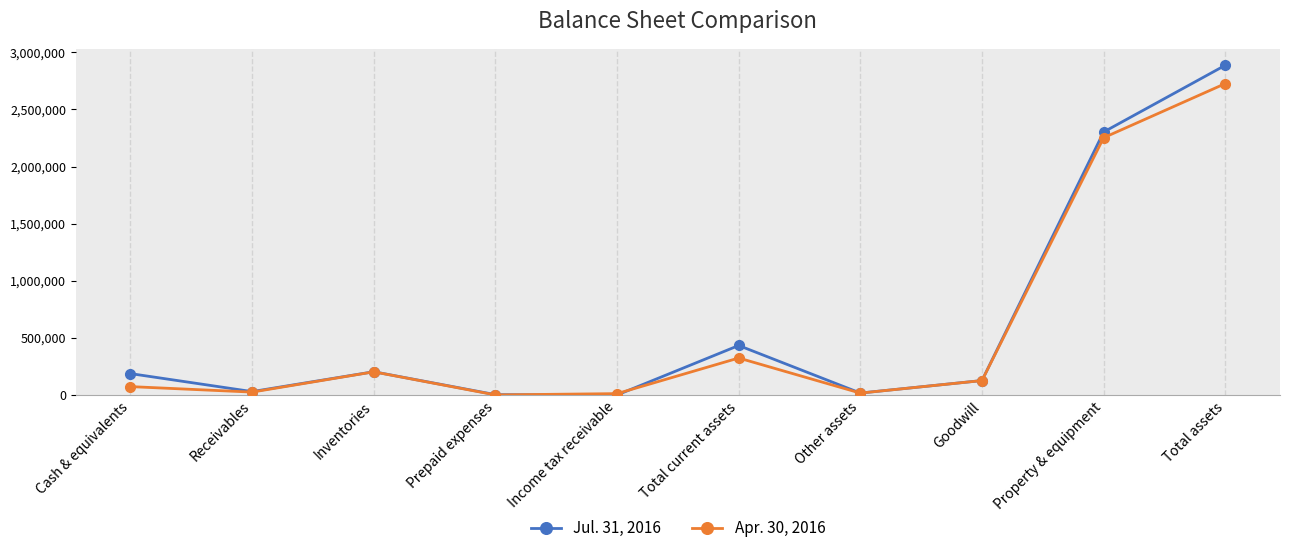

Count the number of data series in this chart.

2